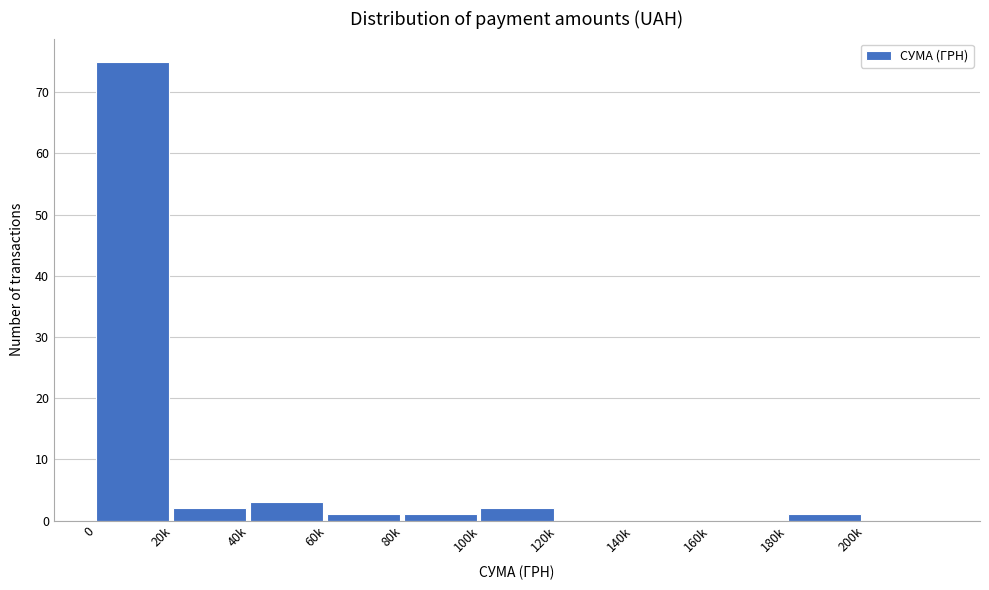

Reading left to right, list all the values displayed in this chart.

0=75	20k=2	40k=3	60k=1	80k=1	100k=2	120k=0	140k=0	160k=0	180k=1	200k=0